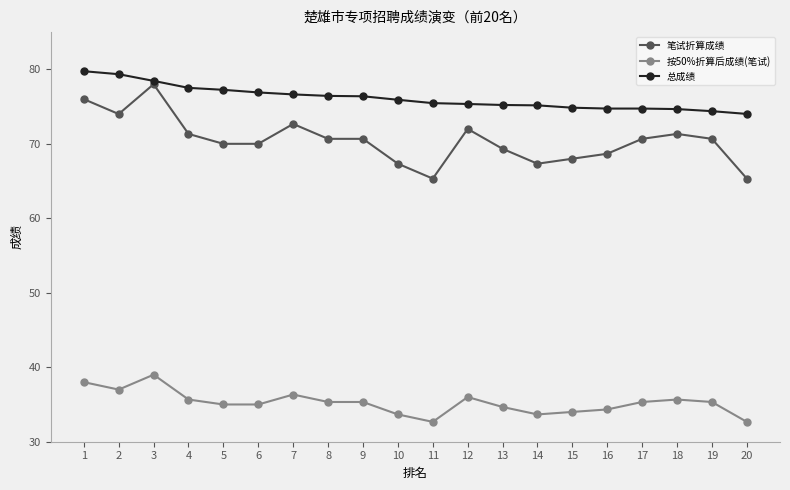

Where does the 按50%折算后成绩(笔试) series first go above 35?

1